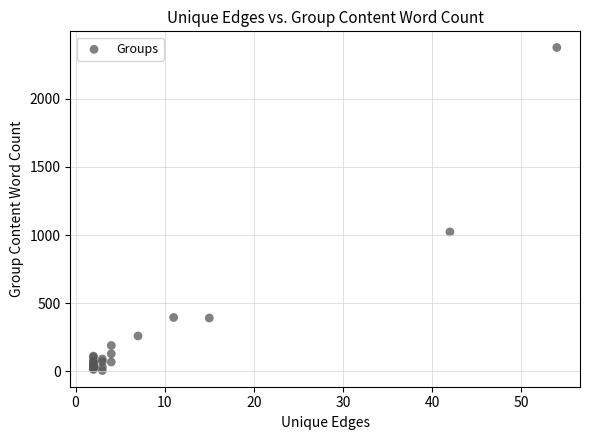

What Y value in the scatter plot is closest to 1191?

1023